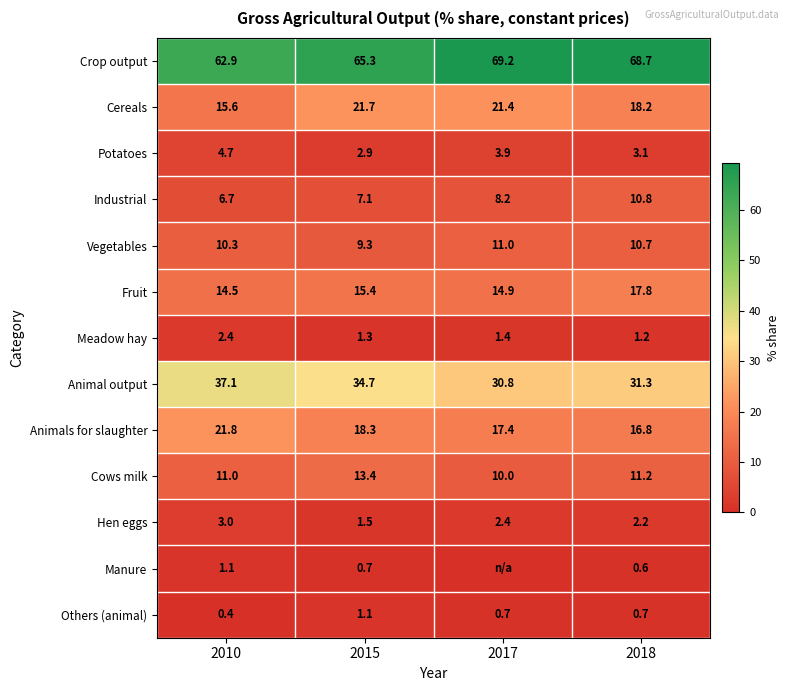

Rank the series at 2010 from lowest to highest value.

Others (animal), Manure, Meadow hay, Hen eggs, Potatoes, Industrial, Vegetables, Cows milk, Fruit, Cereals, Animals for slaughter, Animal output, Crop output